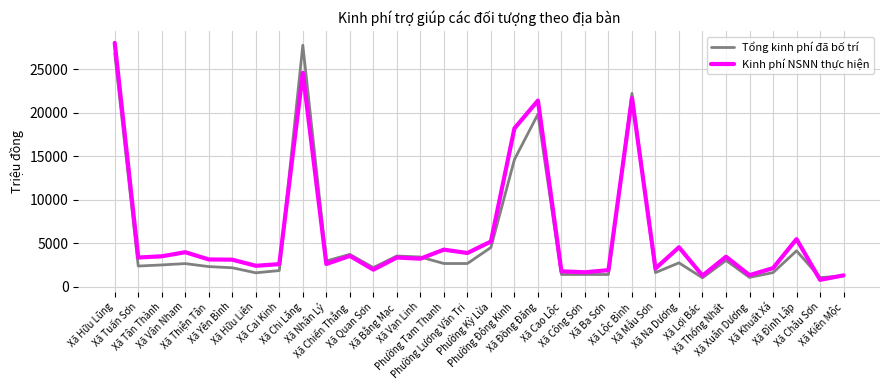

At which label does Tổng kinh phí đã bố trí first exceed 2636?

Xã Hữu Lũng